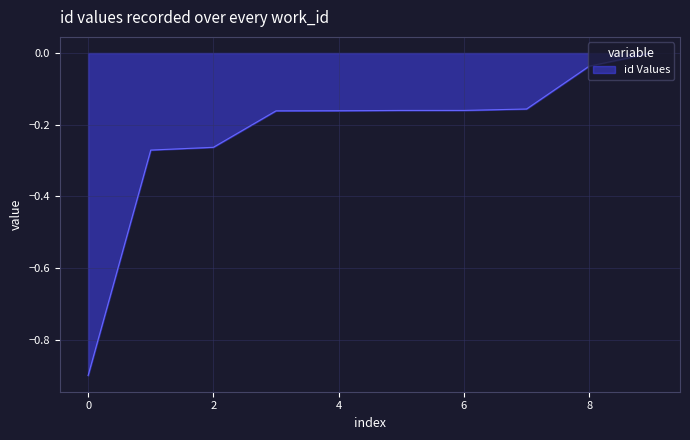

Does the chart display data point markers on the line(s)?

No